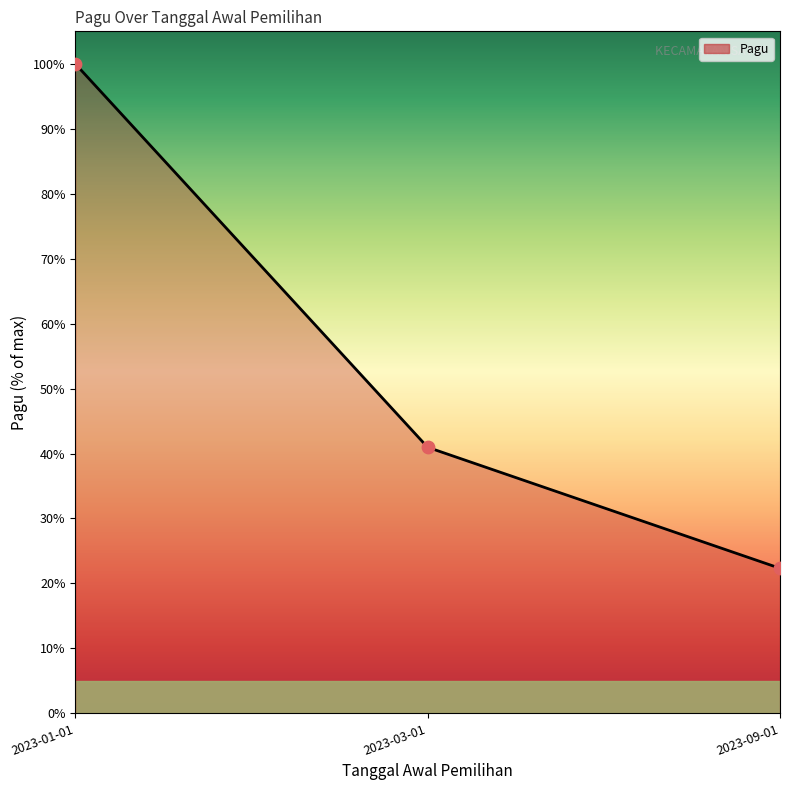

What is the change in value from 2023-01-01 to 2023-03-01?

-59.0